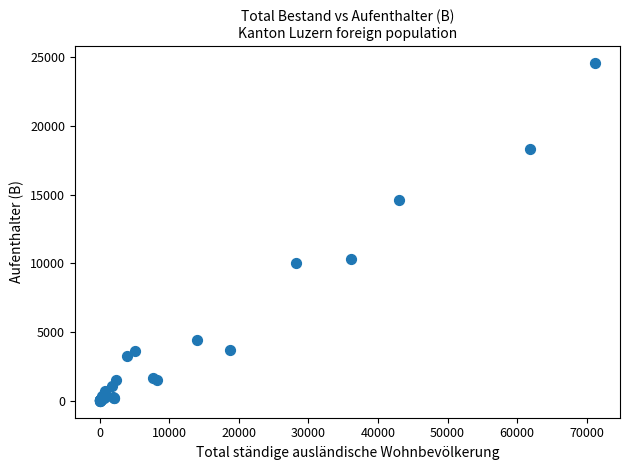

What Y value in the scatter plot is closest to 12293?

10353